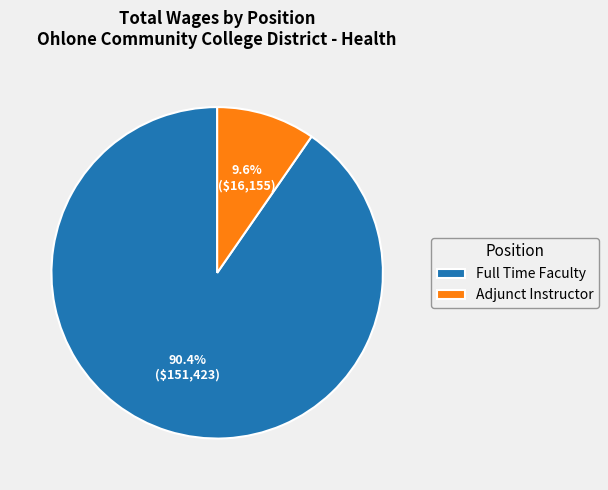

To the nearest percent, what portion does Adjunct Instructor represent?

10%